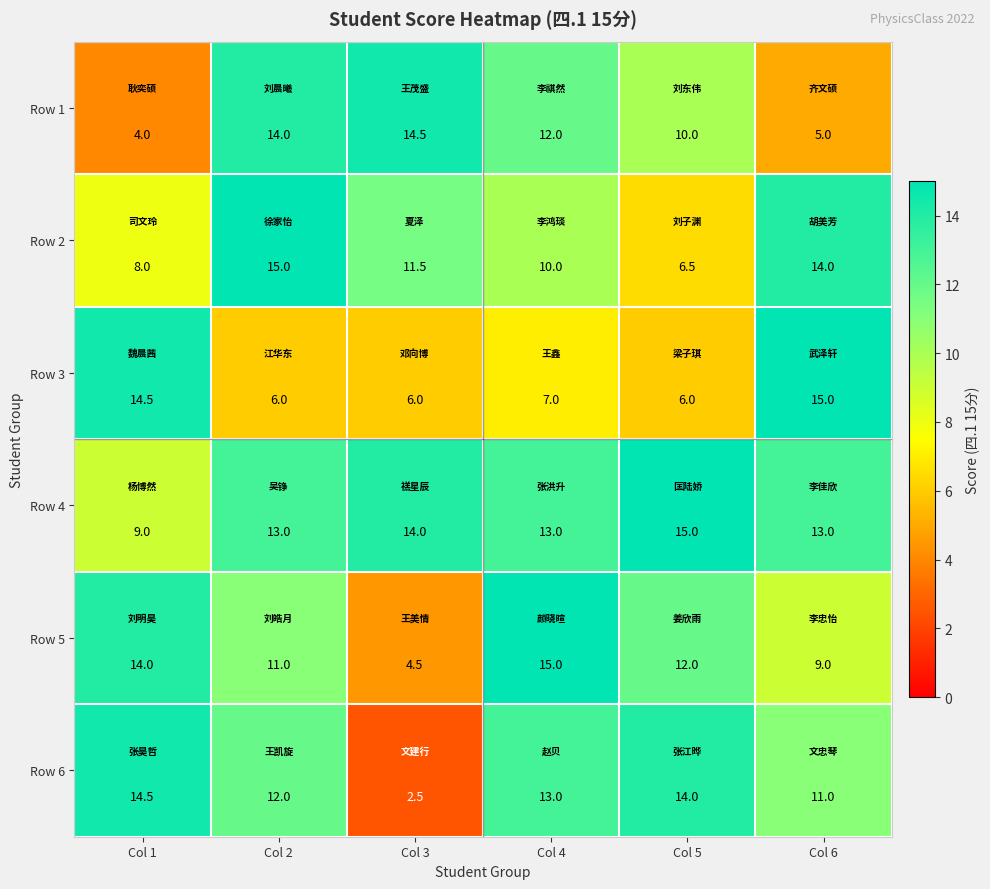

At which label does Row 1 first exceed 12?

Col 2